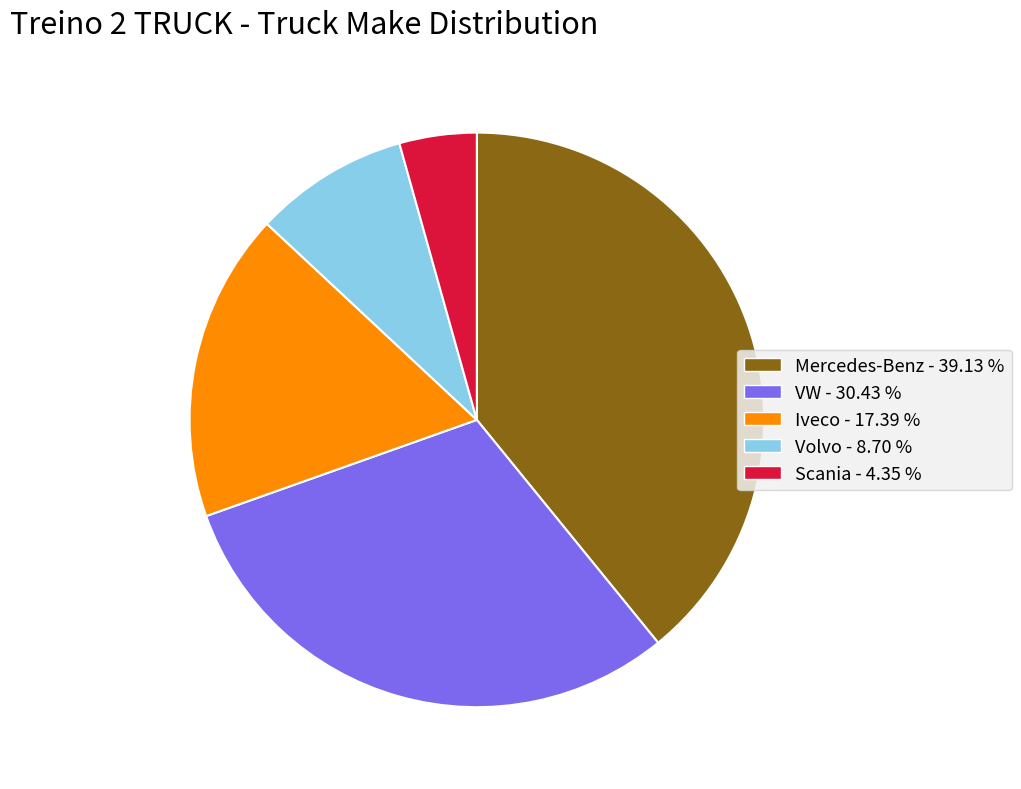

Is there a majority slice in this chart?

No